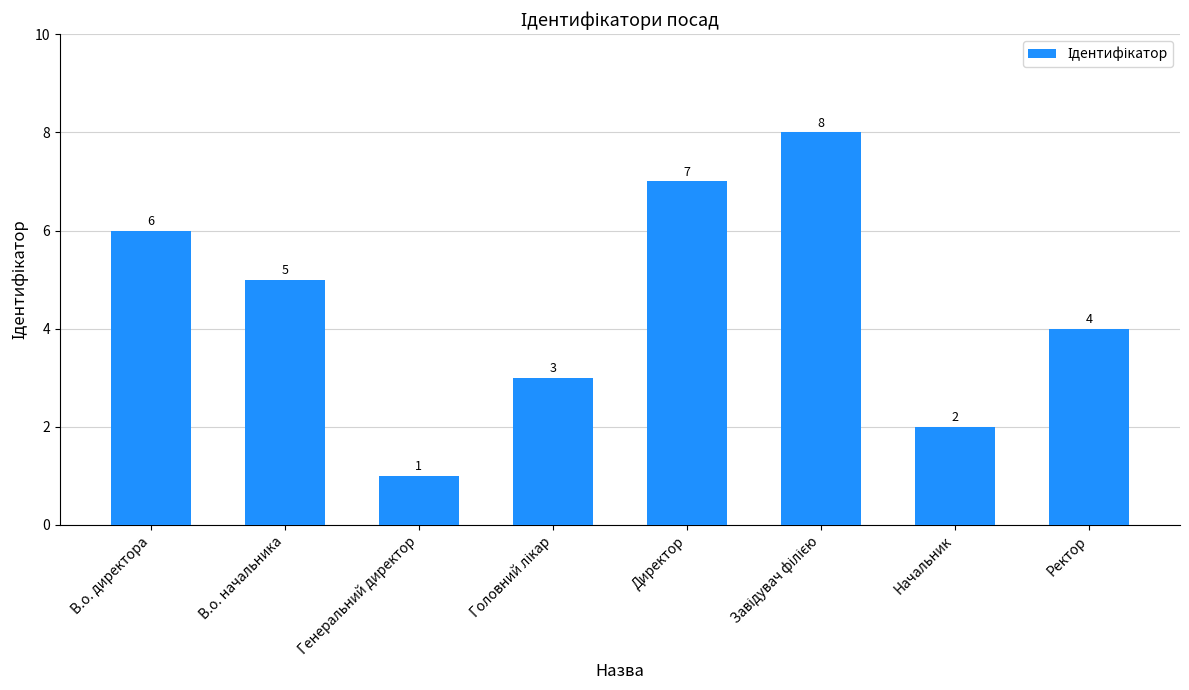

What is the value of the 5th bar from the left?

7